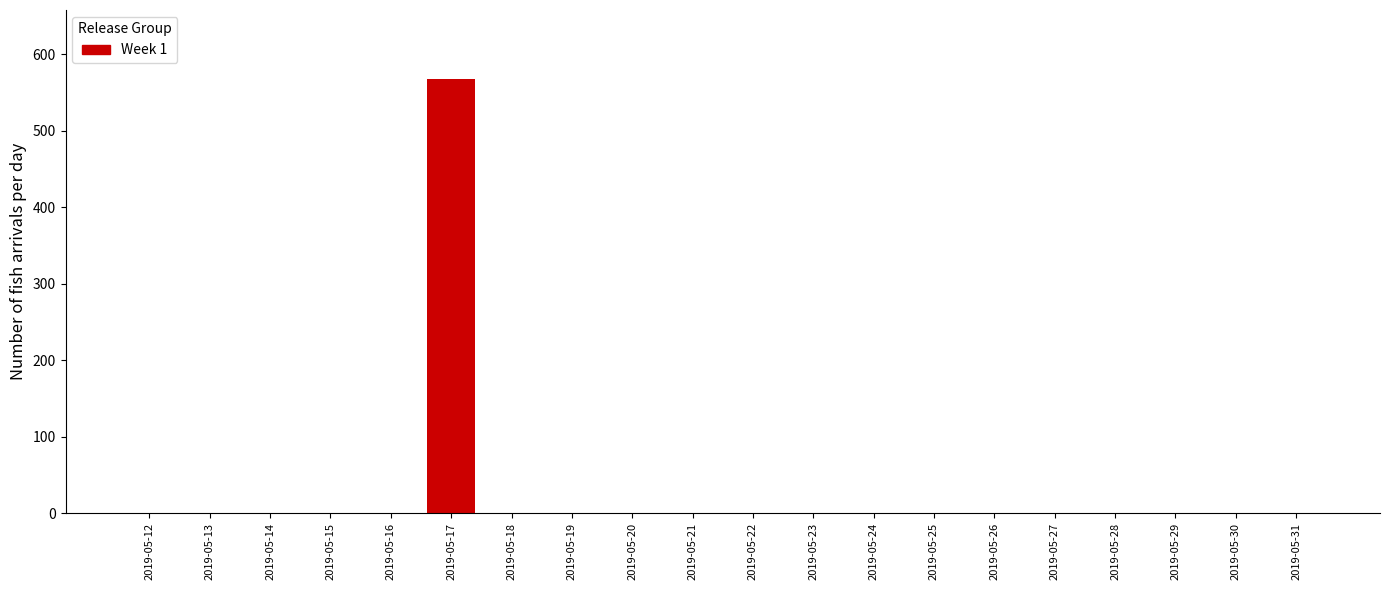

Reading left to right, extract all data points from this chart.

2019-05-12=0	2019-05-13=0	2019-05-14=0	2019-05-15=0	2019-05-16=0	2019-05-17=568	2019-05-18=0	2019-05-19=0	2019-05-20=0	2019-05-21=0	2019-05-22=0	2019-05-23=0	2019-05-24=0	2019-05-25=0	2019-05-26=0	2019-05-27=0	2019-05-28=0	2019-05-29=0	2019-05-30=0	2019-05-31=0